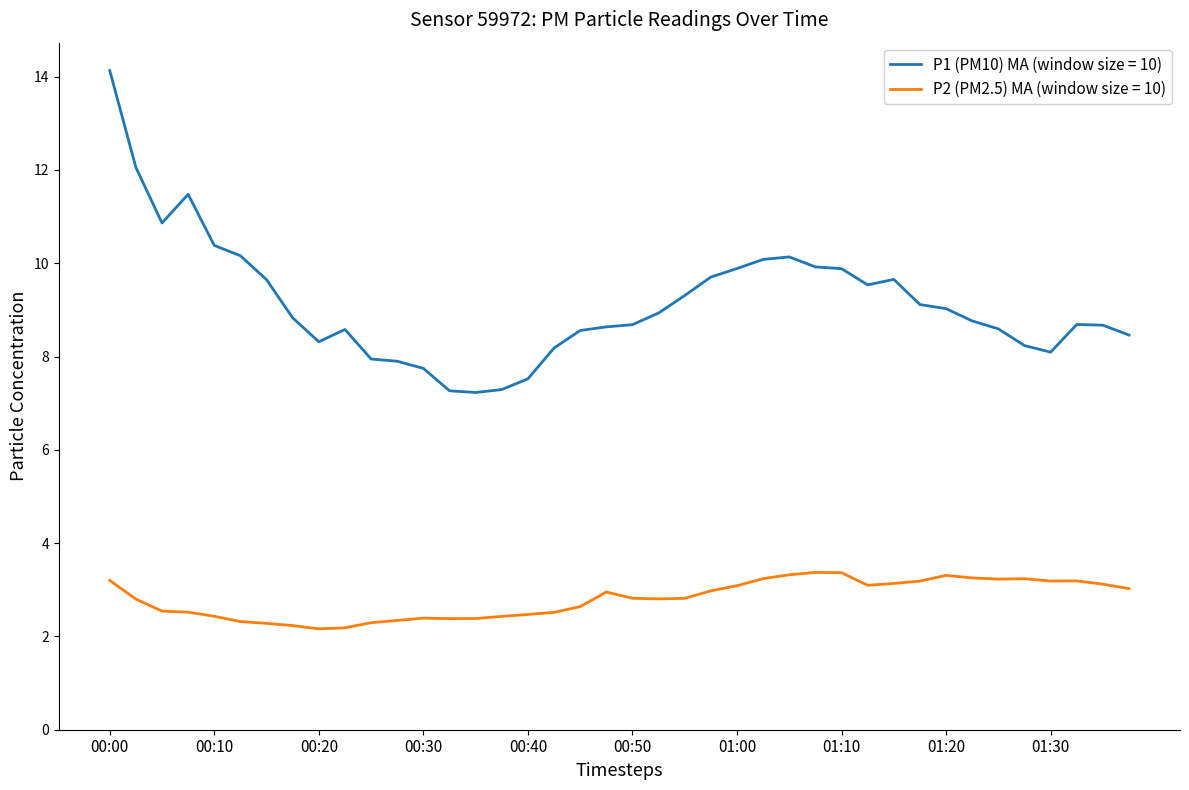

What is the smallest value displayed?

2.2